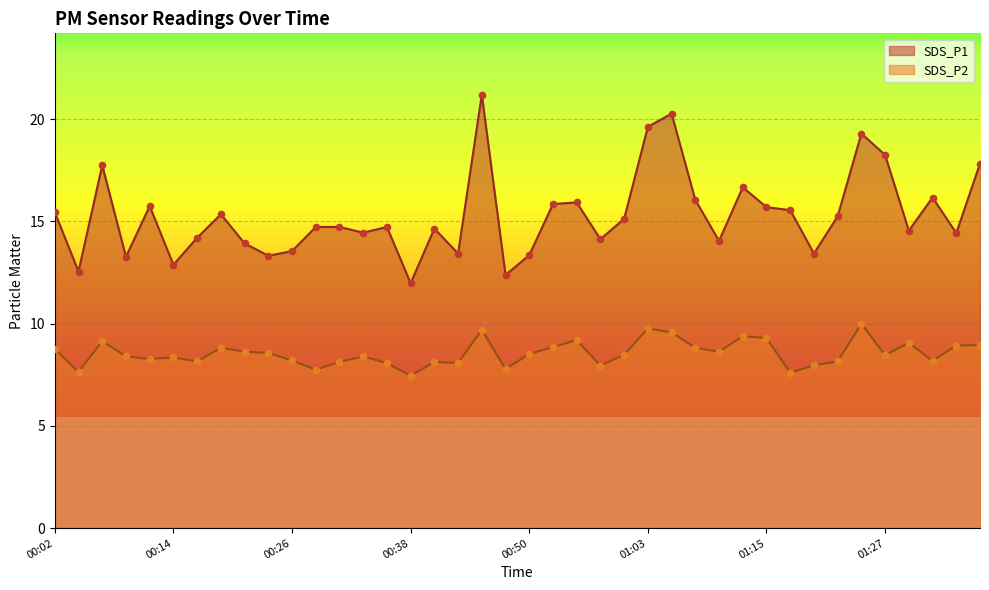

Is the value of SDS_P2 at 00:14 greater than the value of SDS_P1 at 01:27?

No